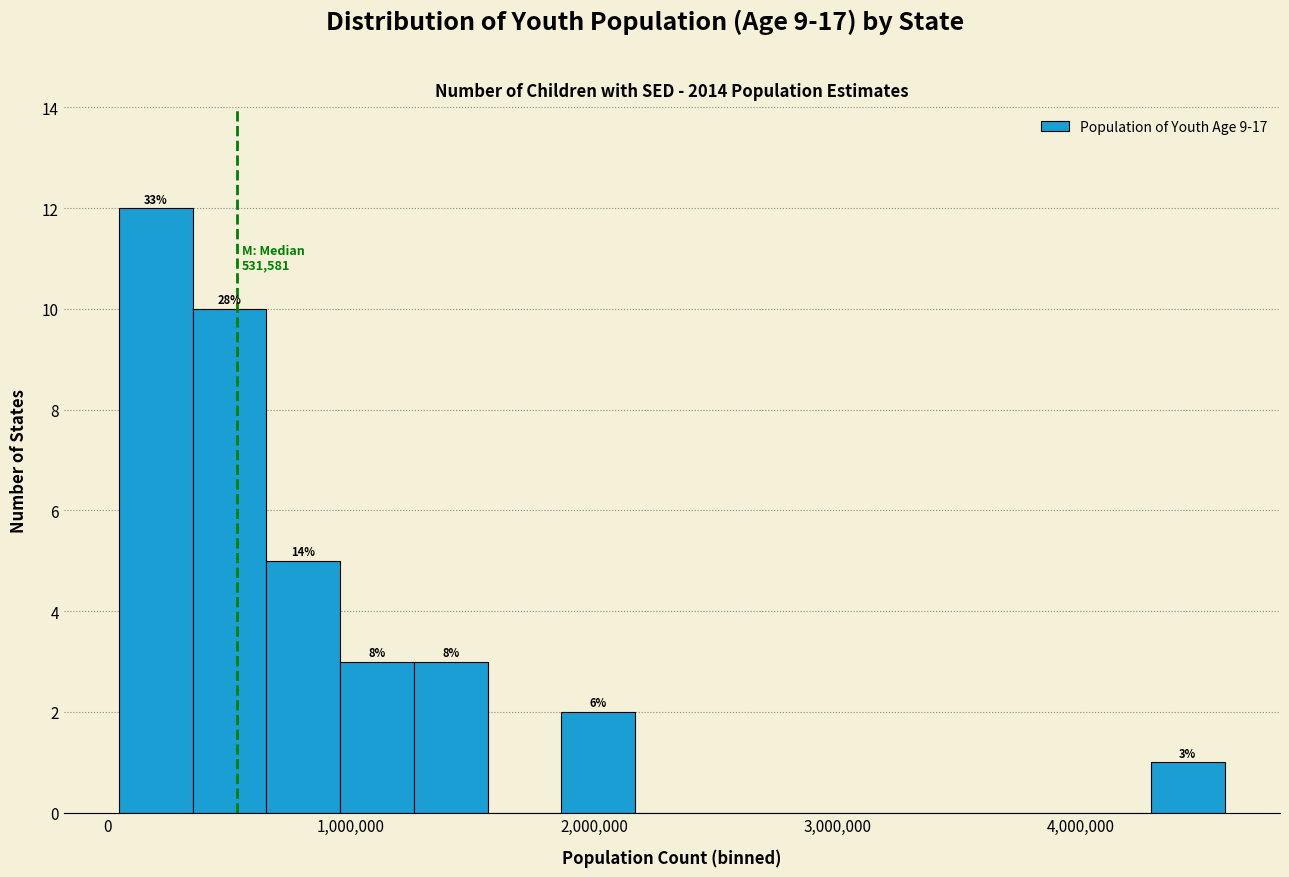

Read against the x-axis, roughly where is the centre of the tallest bar?

200000